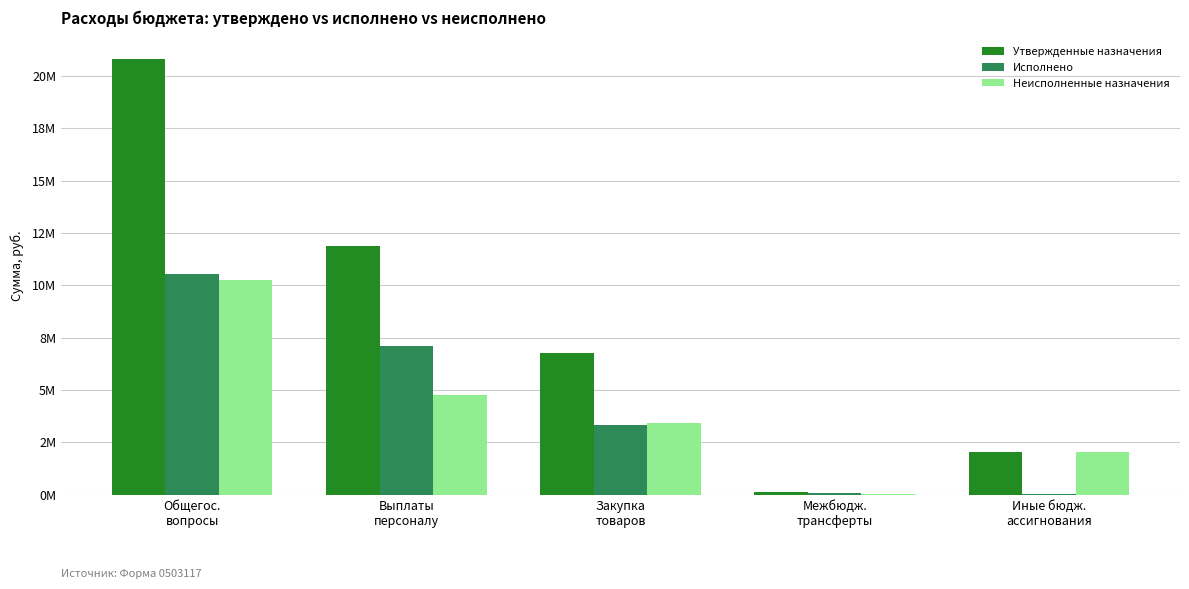

What is the value of the Утвержденные назначения bar at the 4th from the left?

114200.0